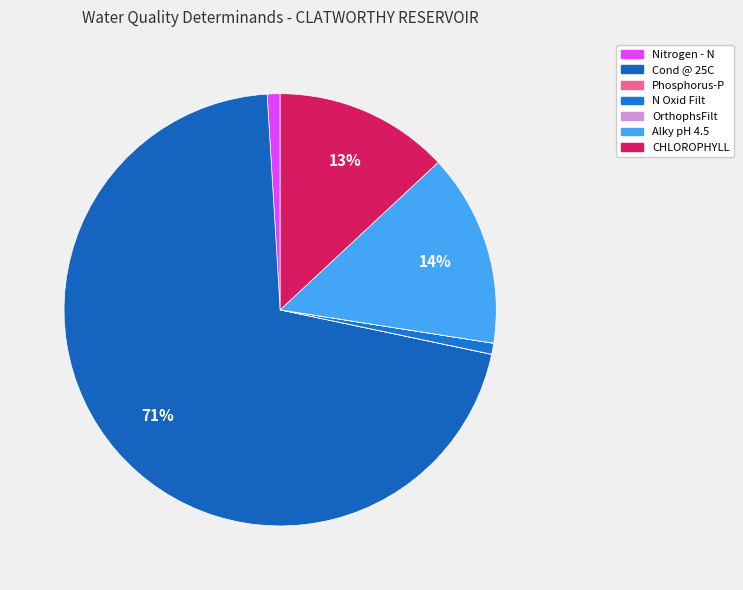

To the nearest percent, what is the difference between the Nitrogen - N and CHLOROPHYLL slice percentages?

12%